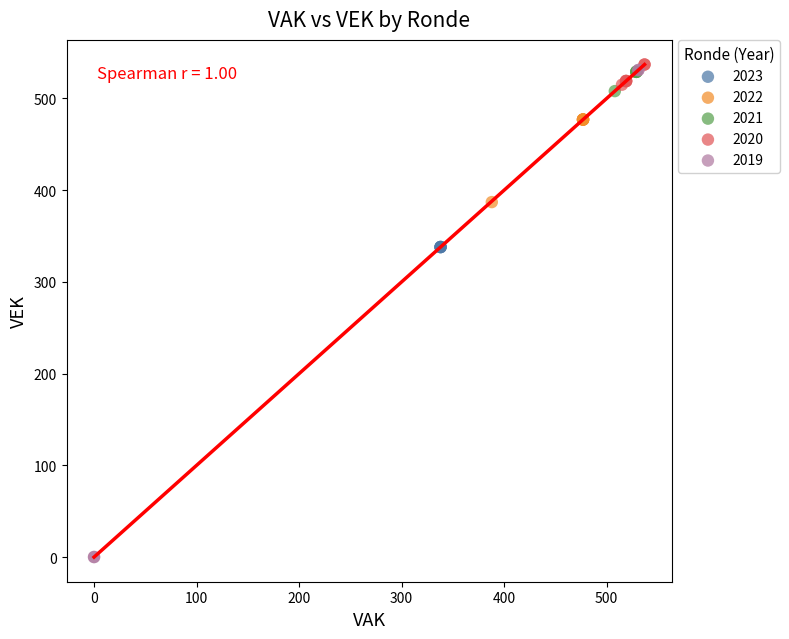

Which series reaches the minimum Y coordinate?

2019